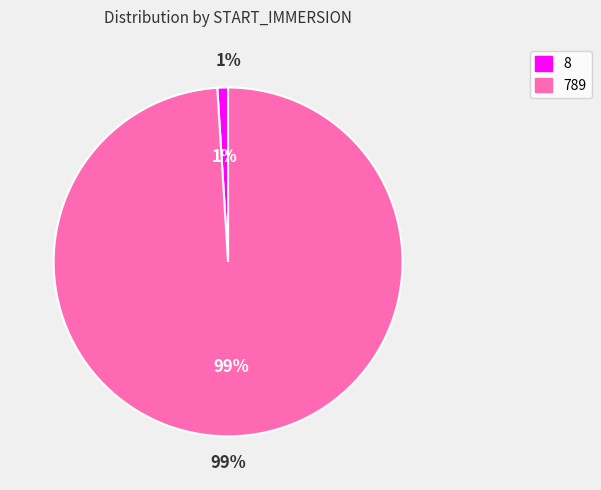

Count the number of slices in the pie.

2